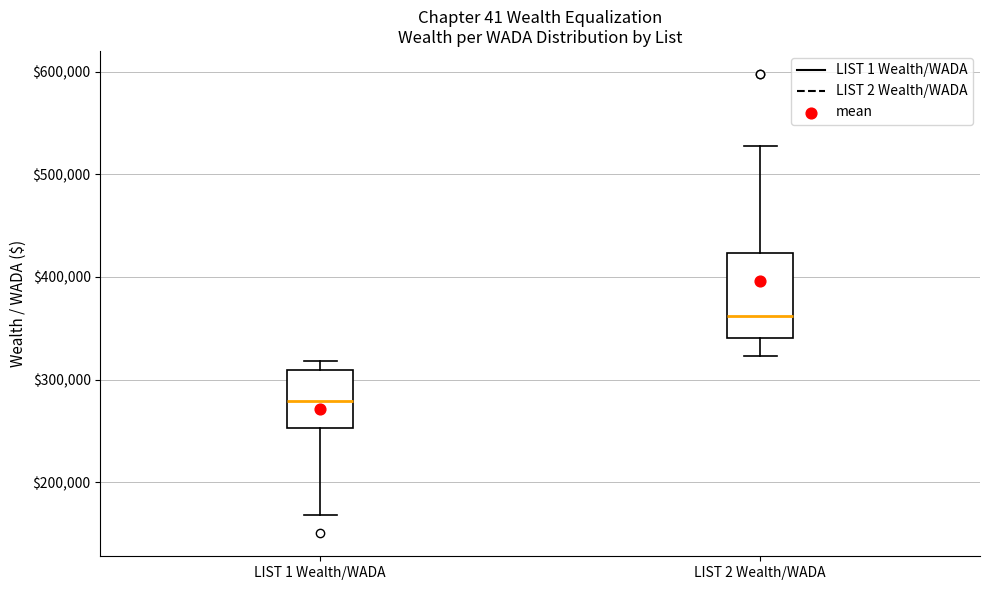

Where does the median line of the box for LIST 1 Wealth/WADA sit on the y-axis? The values are not printed on the chart, so give them approximately, as read against the axis.

280000